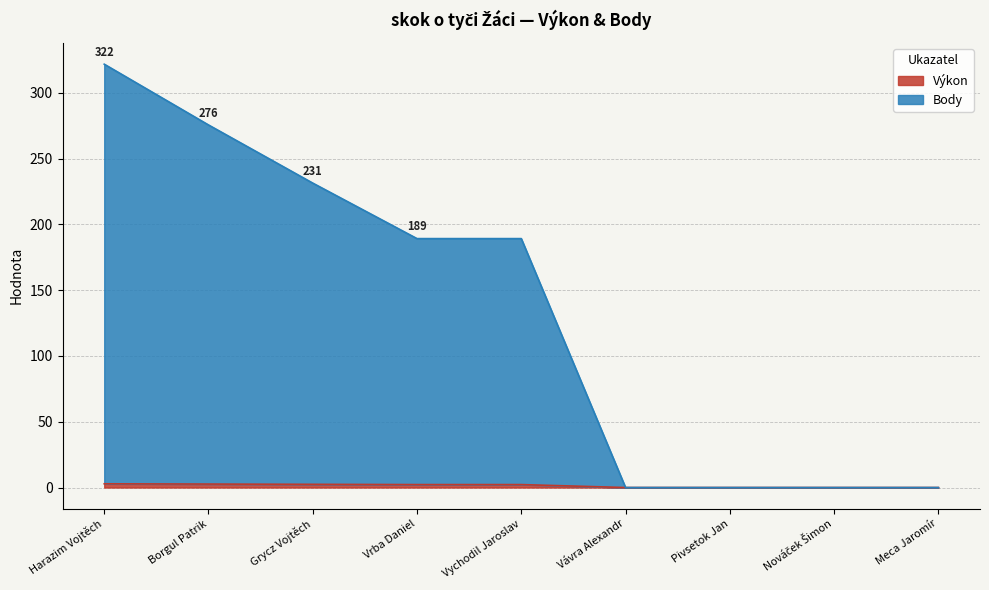

Count the number of data series in this chart.

2